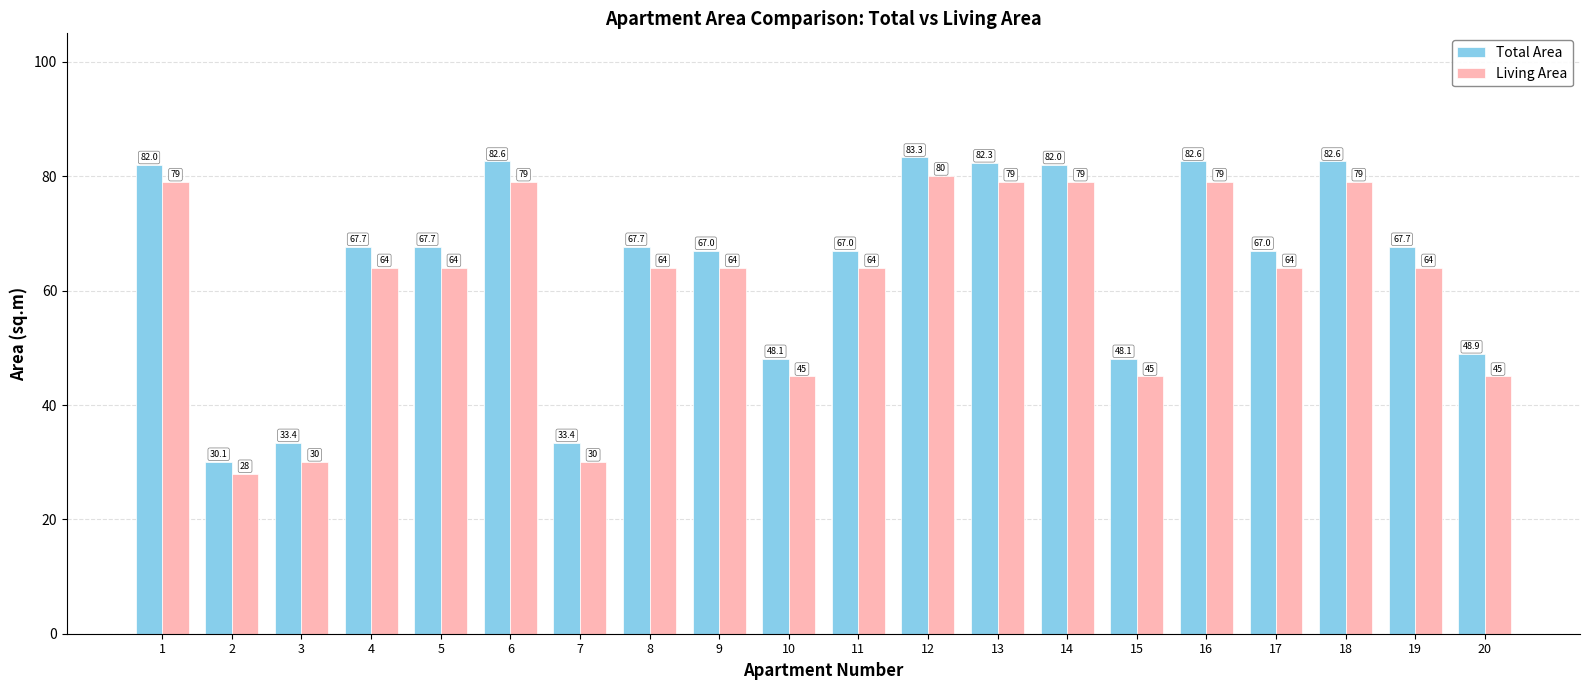

What is the difference between the maximum and second lowest values in the Living Area series?

50.0